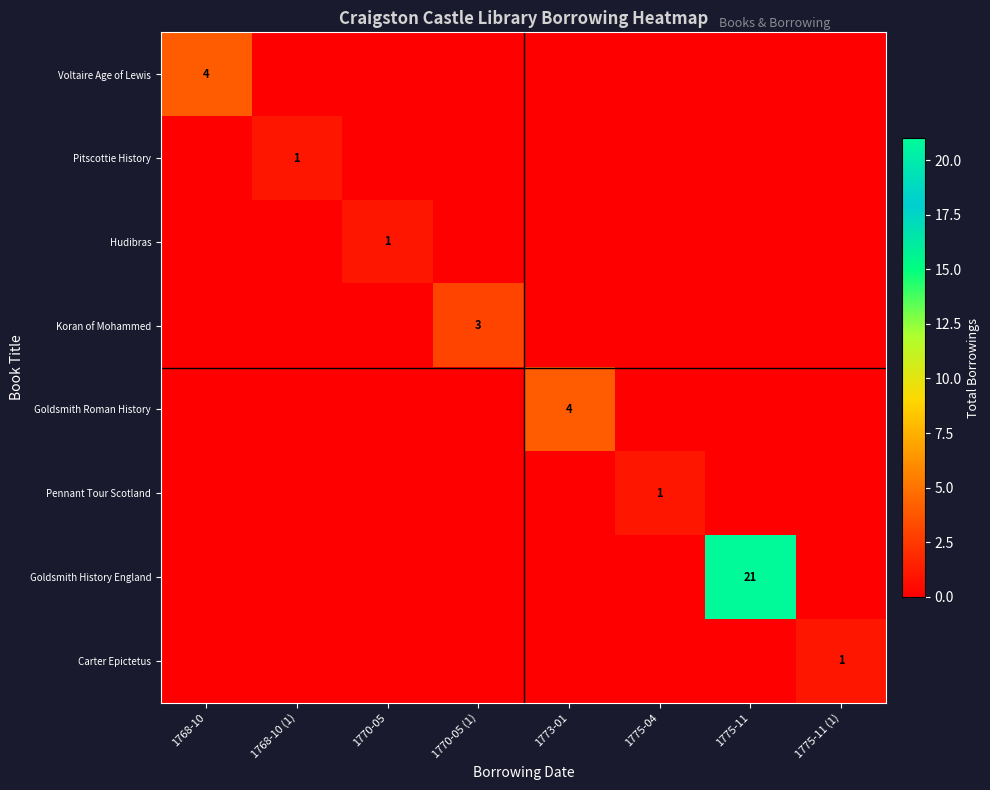

True or false: Hudibras has a value of 0 at 1775-11.

True